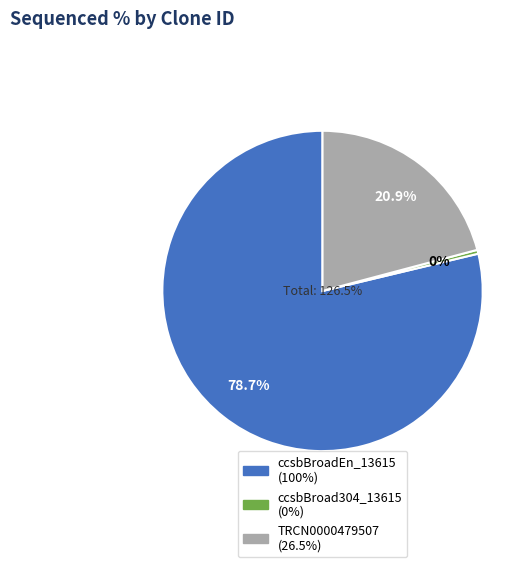

Is it true that ccsbBroad304_13615 is 0% of the pie?

True